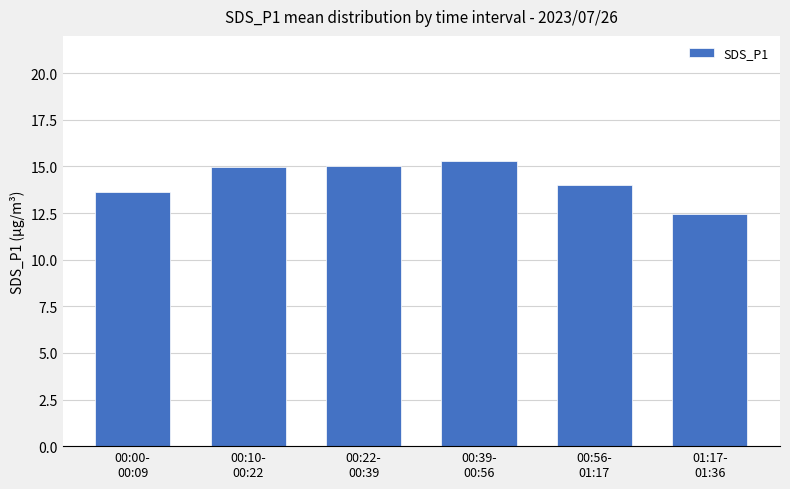

How many categories are shown in the chart?

6